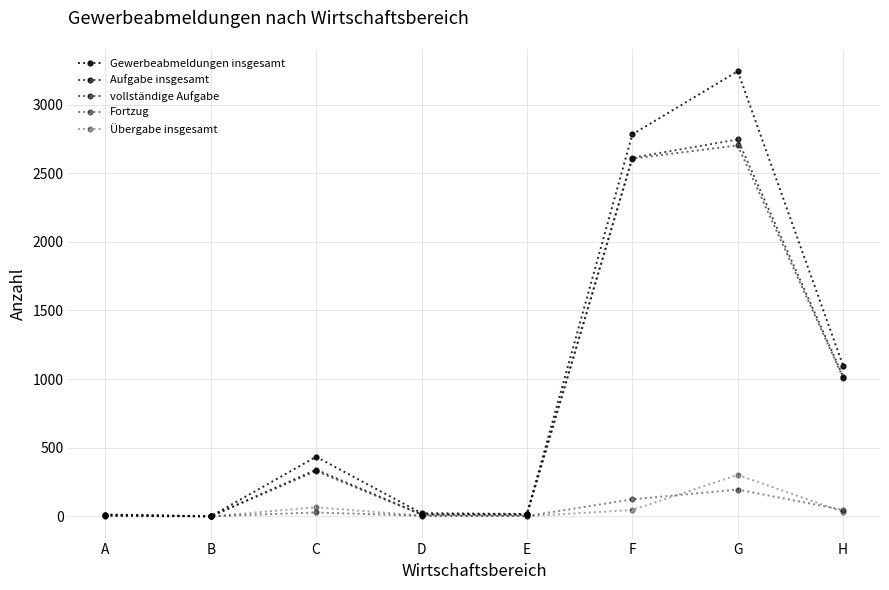

What is the difference between the Übergabe insgesamt values at G and D?

297